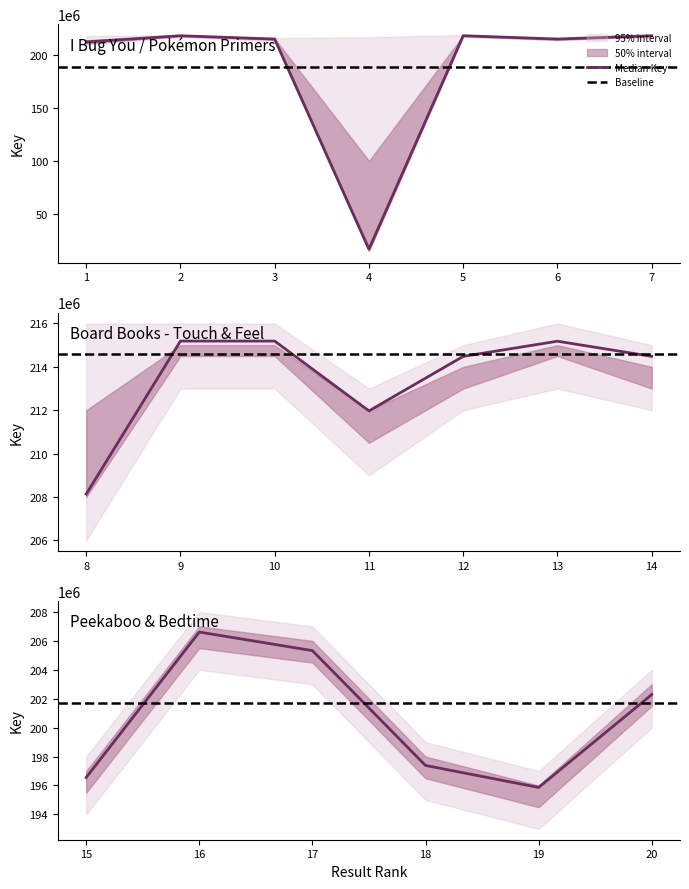

How many points are higher than both their immediate neighbors (excluding endpoints)?

6